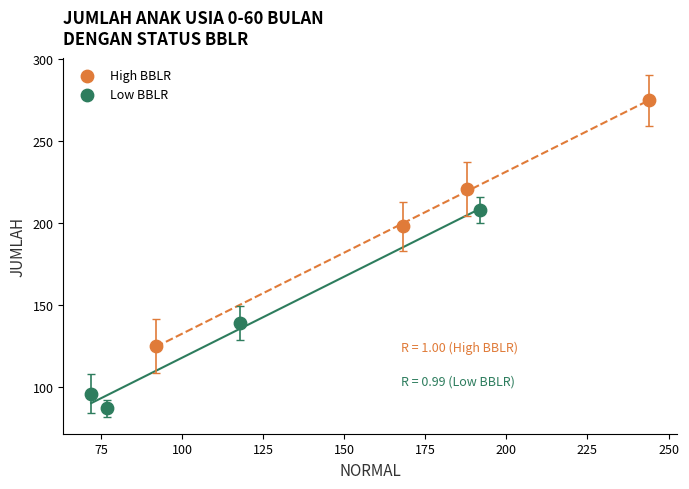

Which series has the widest spread of Y values?

High BBLR